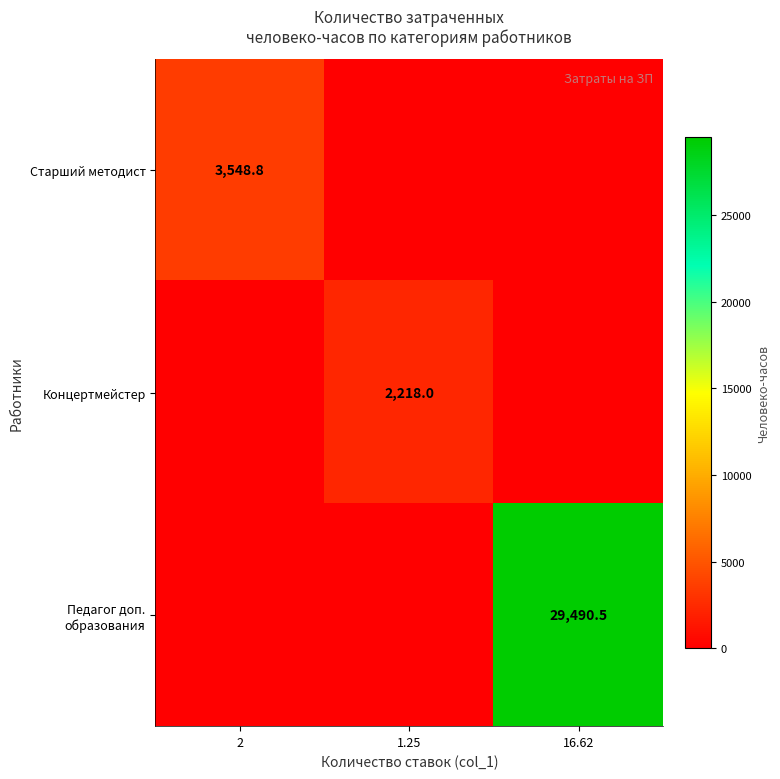

The value of Старший методист at 2 is 3548.8. True or false?

True